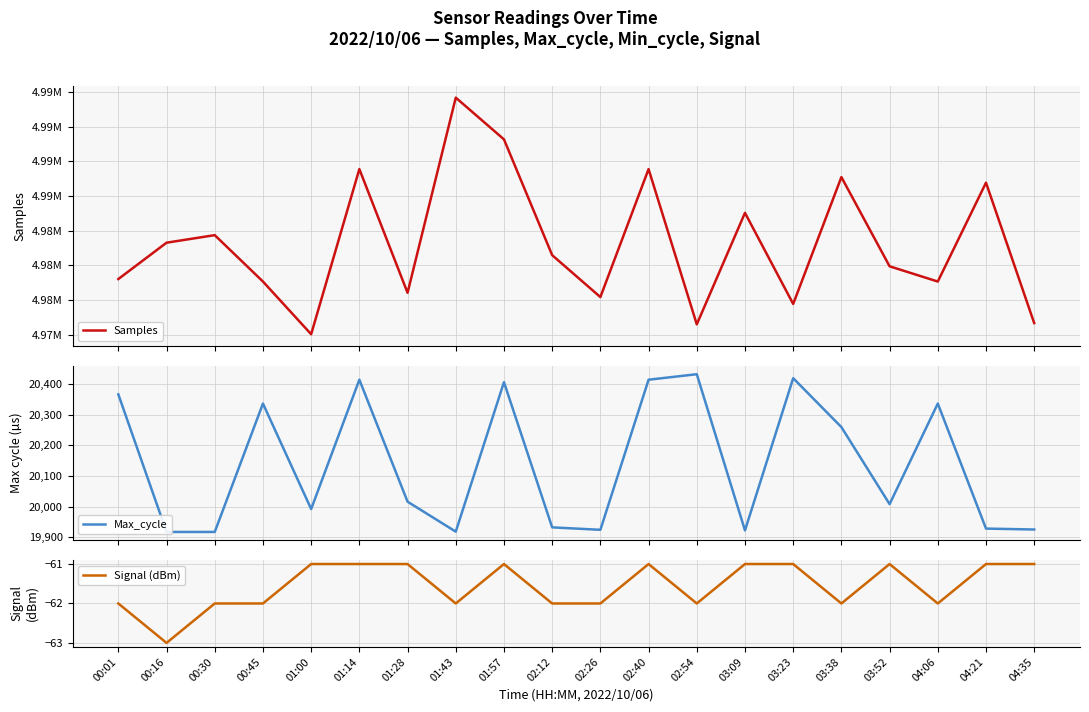

What is the difference between the maximum and minimum values in the Signal (dBm) series?

2